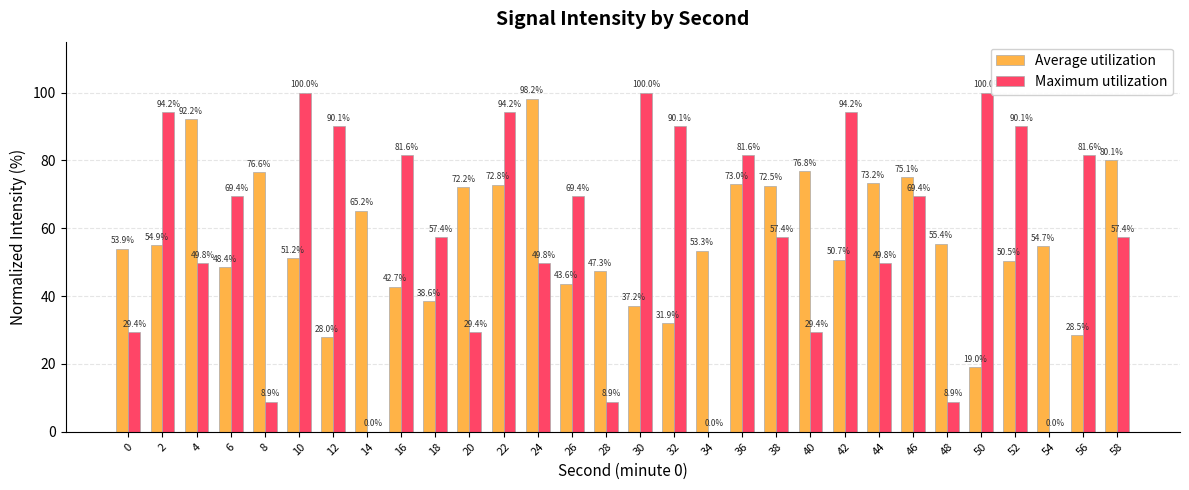

What is the approximate value of Maximum utilization at 26?

69.4